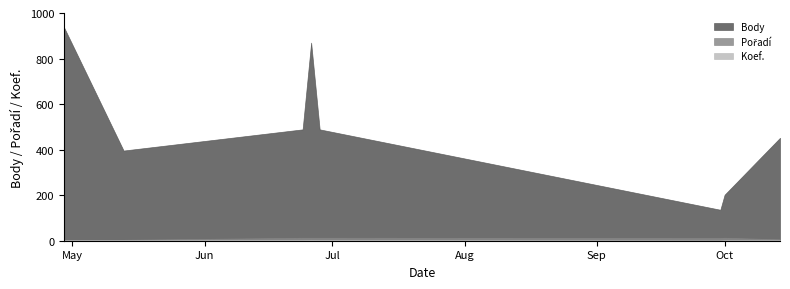

What is the difference between the Pořadí values at 2006-06-24 and 2006-05-13?

9